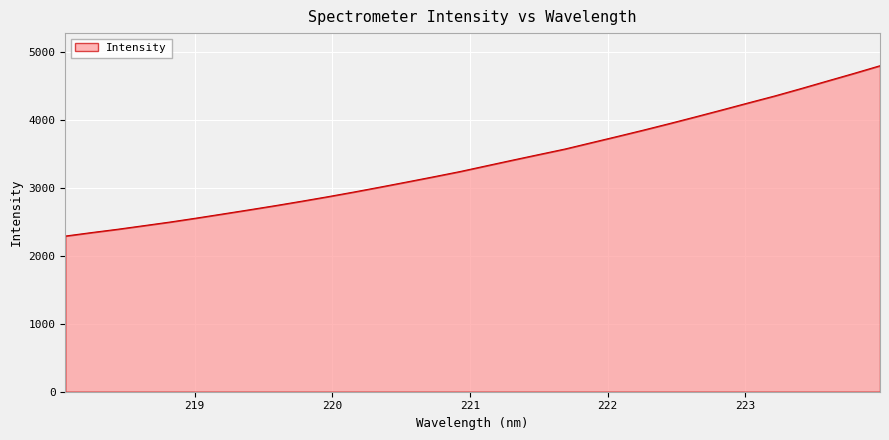

What is the difference between the maximum and minimum values?

2506.8